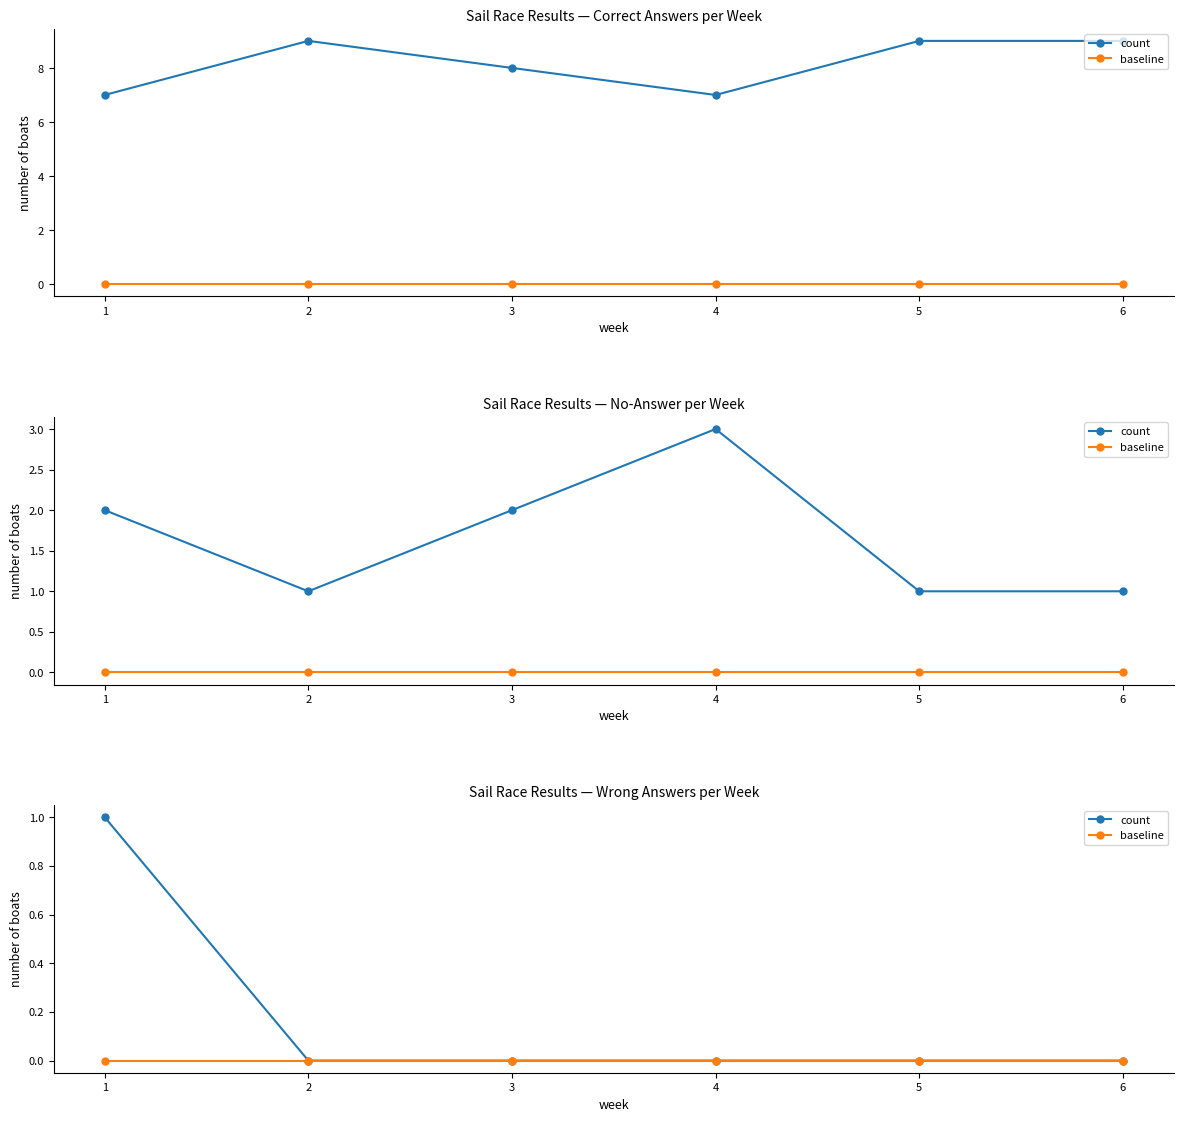

Where is baseline nearest to the value 0?

1